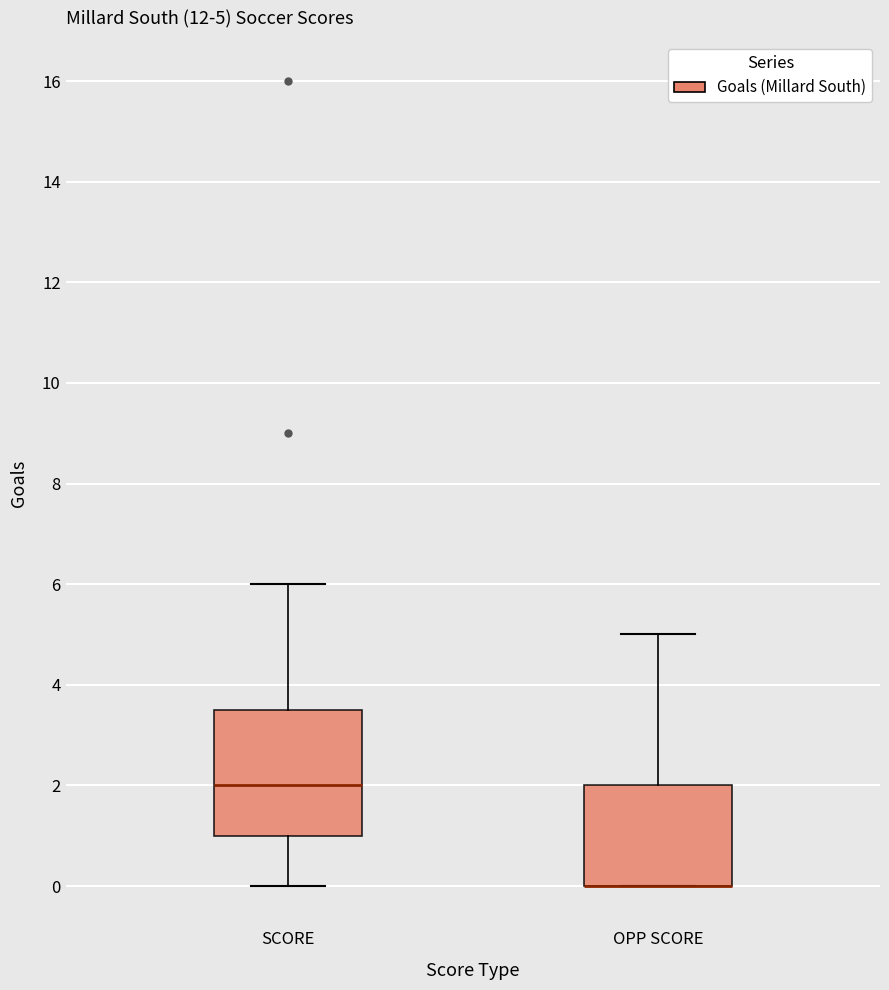

Which box is the tallest, from its lower edge to its upper edge?

SCORE